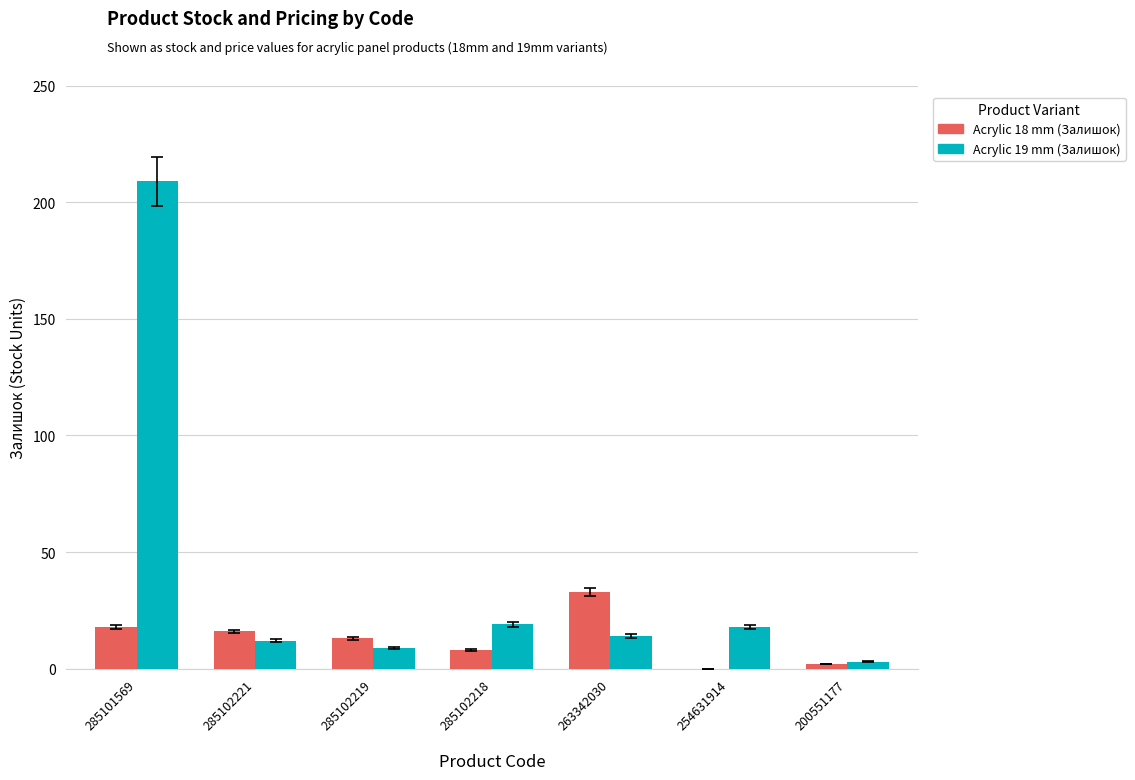

How many distinct data groups are displayed?

2